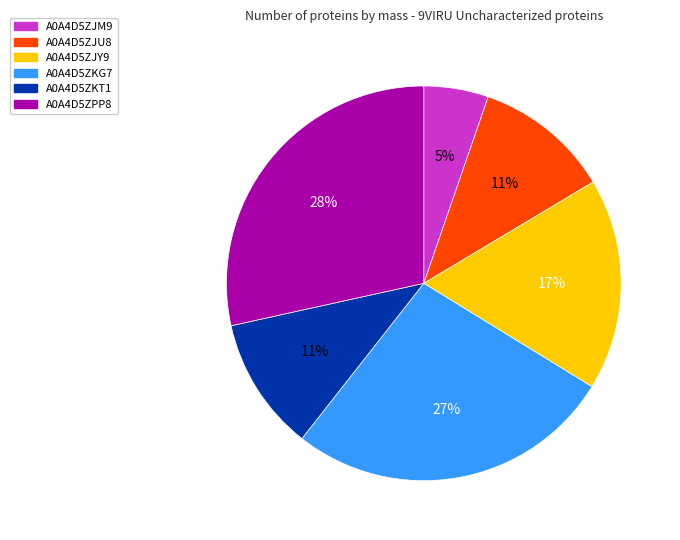

Is it true that A0A4D5ZKG7 is 27% of the pie?

True